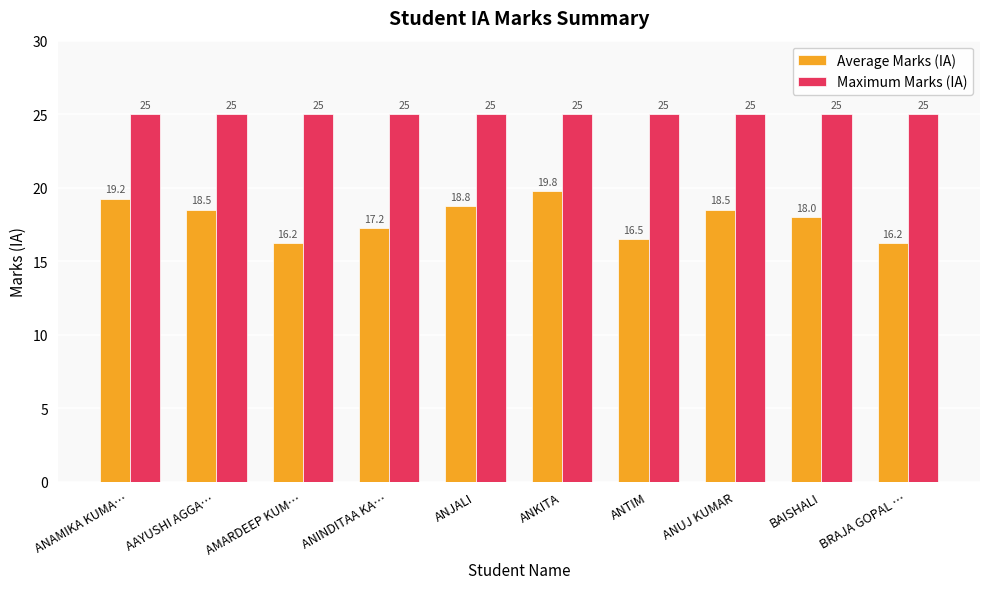

How many data points does each series have?

10